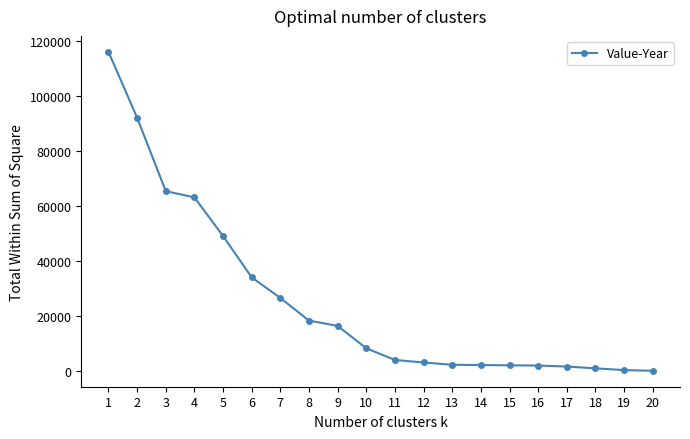

How many values are below 8388?

10